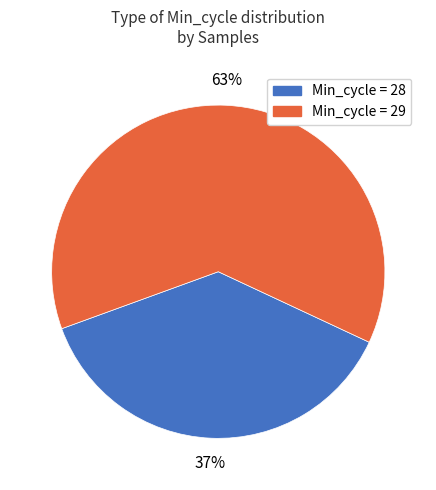

To the nearest percent, what is the average slice percentage?

50%